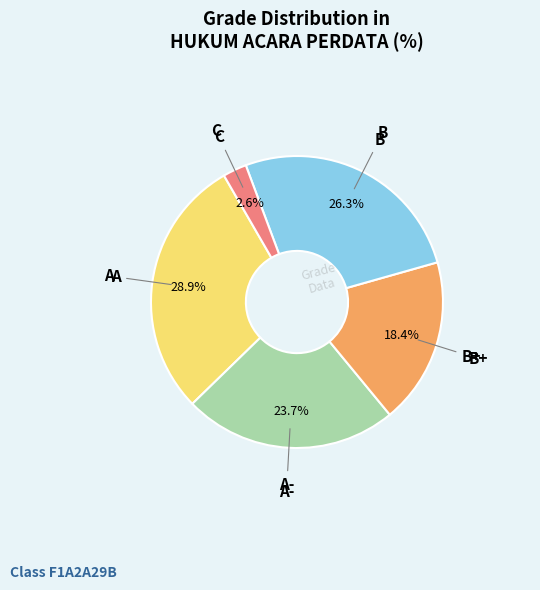

Does any single category account for the majority?

No